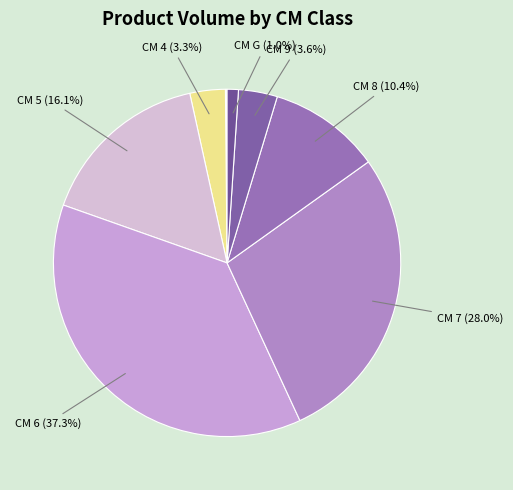

To the nearest percent, what is the difference between the largest and smallest slice percentages?

37%